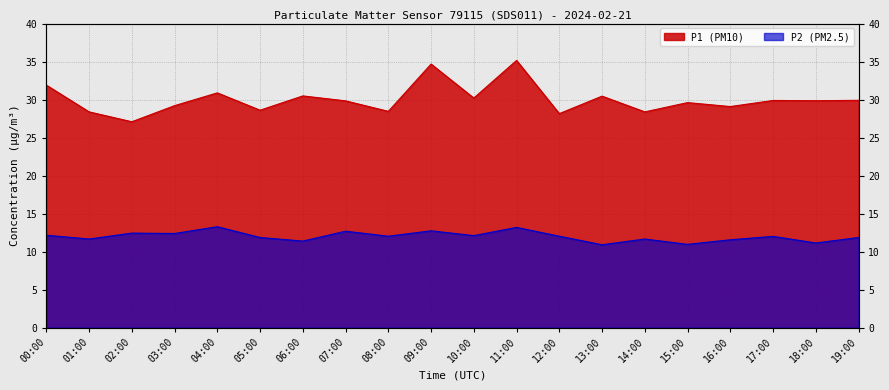

What is the difference between the highest and lowest values at 09:00?

21.9